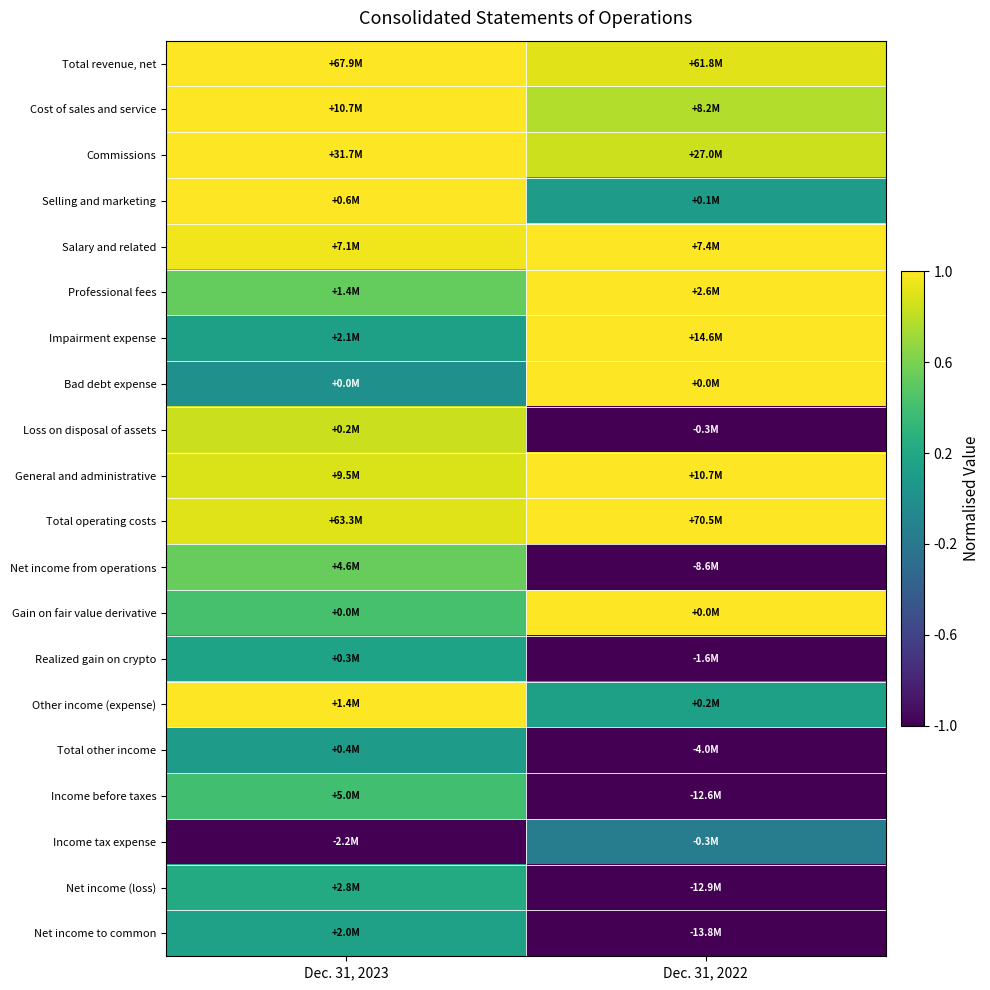

Reading right to left, what are all the values shown in this chart?

Total revenue, net: Dec. 31, 2022=1.0	Dec. 31, 2023=1.0
Cost of sales and service: Dec. 31, 2022=0.9	Dec. 31, 2023=1.0
Commissions: Dec. 31, 2022=0.9	Dec. 31, 2023=1.0
Selling and marketing: Dec. 31, 2022=0.6	Dec. 31, 2023=1.0
Salary and related: Dec. 31, 2022=1.0	Dec. 31, 2023=1.0
Professional fees: Dec. 31, 2022=1.0	Dec. 31, 2023=0.8
Impairment expense: Dec. 31, 2022=1.0	Dec. 31, 2023=0.6
Bad debt expense: Dec. 31, 2022=1.0	Dec. 31, 2023=0.5
Loss on disposal of assets: Dec. 31, 2022=0.0	Dec. 31, 2023=0.9
General and administrative: Dec. 31, 2022=1.0	Dec. 31, 2023=0.9
Total operating costs: Dec. 31, 2022=1.0	Dec. 31, 2023=0.9
Net income from operations: Dec. 31, 2022=0.0	Dec. 31, 2023=0.8
Gain on fair value derivative: Dec. 31, 2022=1.0	Dec. 31, 2023=0.7
Realized gain on crypto: Dec. 31, 2022=0.0	Dec. 31, 2023=0.6
Other income (expense): Dec. 31, 2022=0.6	Dec. 31, 2023=1.0
Total other income: Dec. 31, 2022=0.0	Dec. 31, 2023=0.6
Income before taxes: Dec. 31, 2022=0.0	Dec. 31, 2023=0.7
Income tax expense: Dec. 31, 2022=0.4	Dec. 31, 2023=0.0
Net income (loss): Dec. 31, 2022=0.0	Dec. 31, 2023=0.6
Net income to common: Dec. 31, 2022=0.0	Dec. 31, 2023=0.6